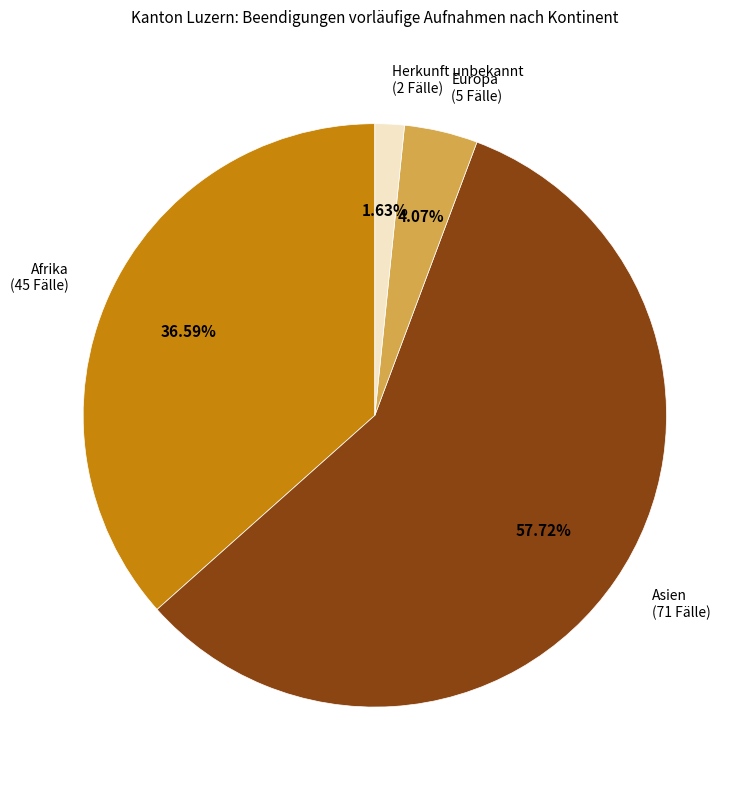

Which slice represents more than half of the pie?

Asien